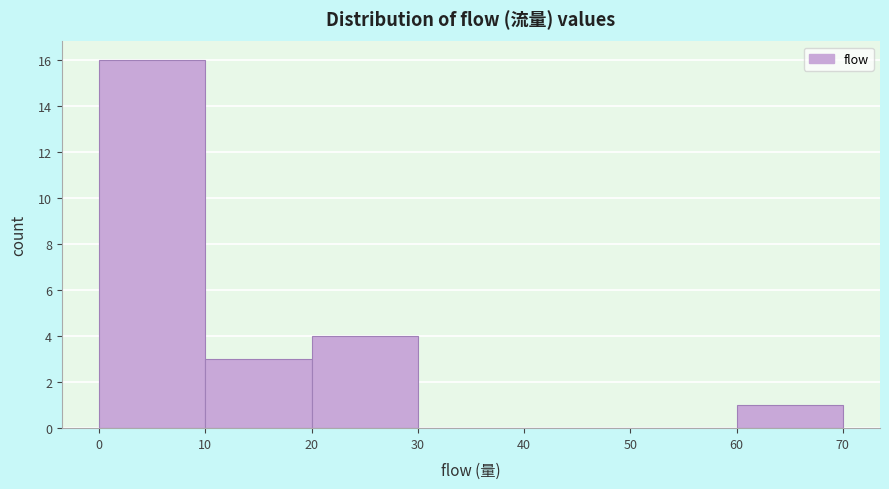

What is the height of the bar covering 60 to 70 on the x-axis? The values are not printed on the chart, so give them approximately, as read against the axis.

1